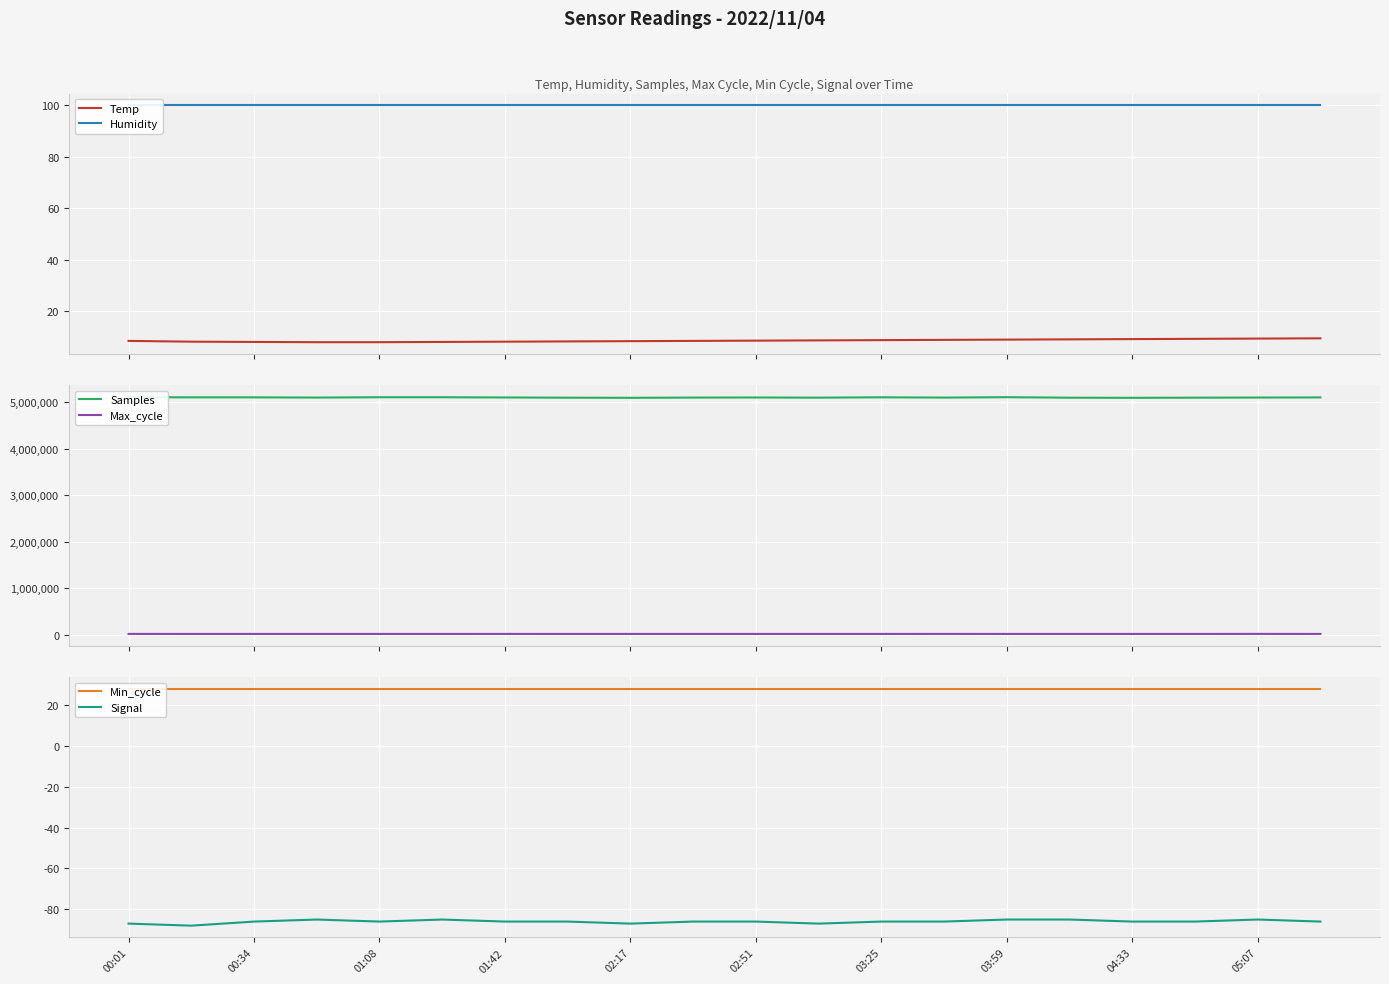

Is it true that Temp equals 9.4 at 17?

True